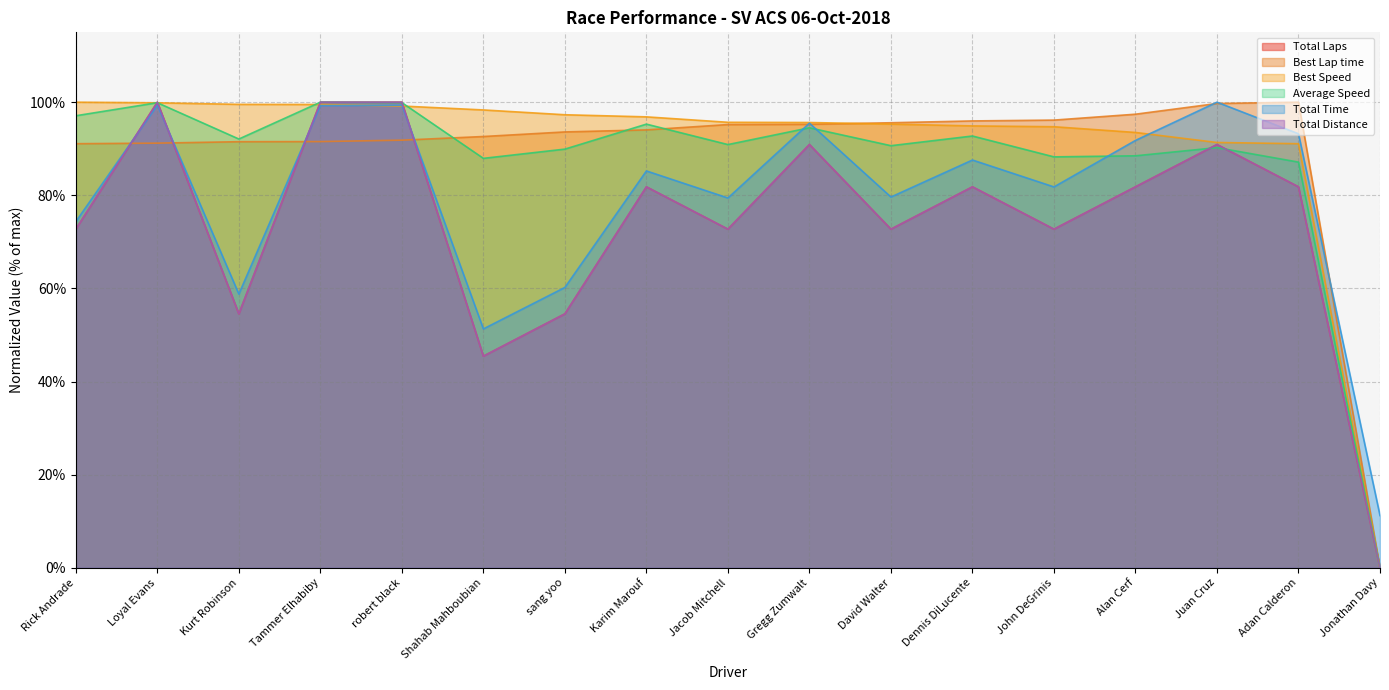

How many data points does each series have?

17